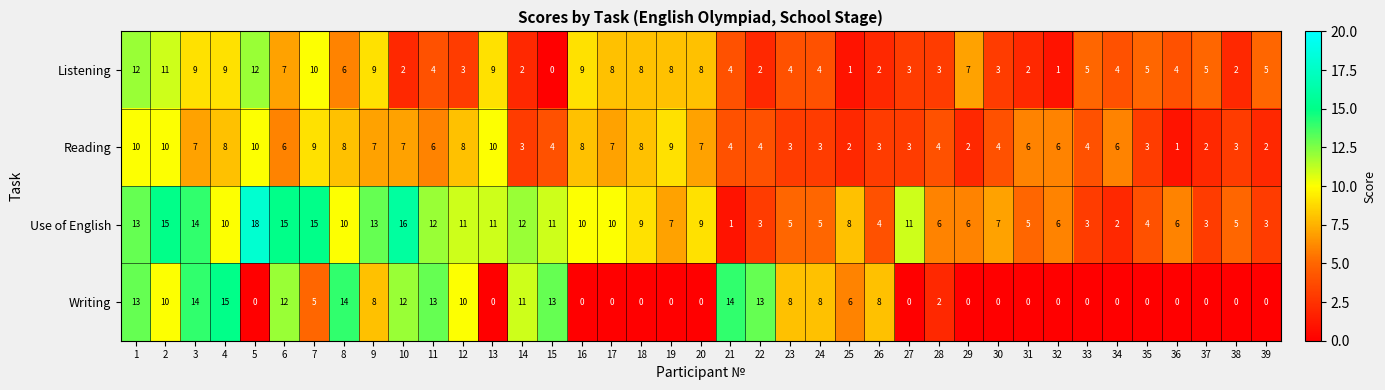

How many categories are shown in the chart?

39